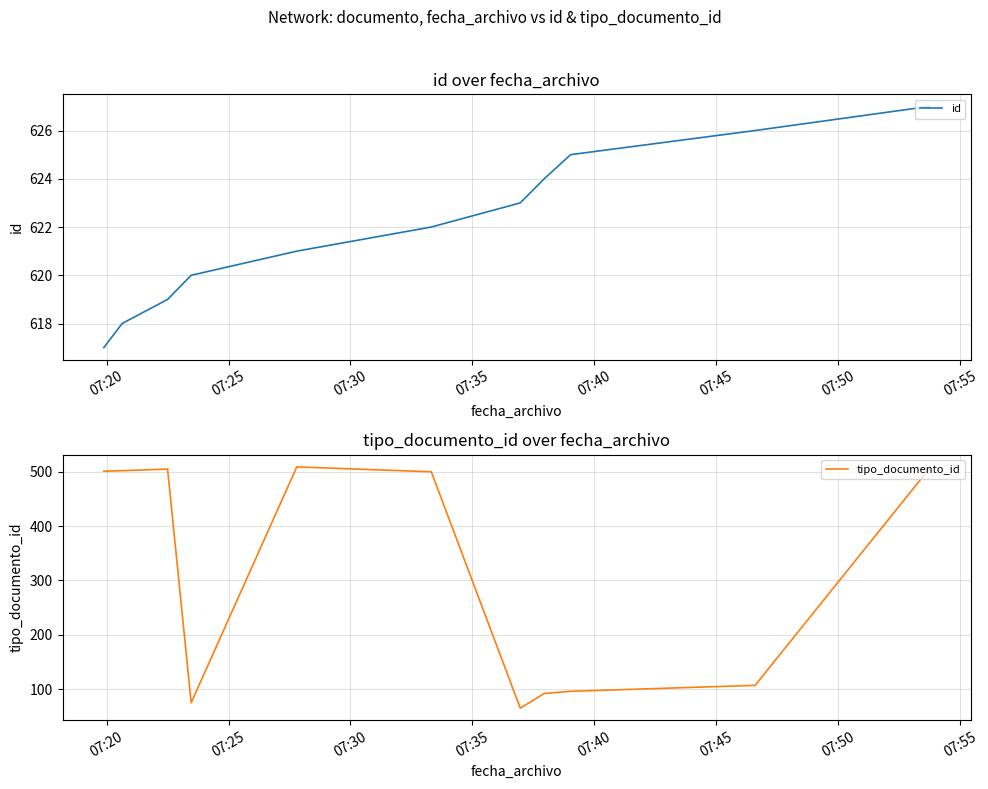

What is the maximum value for id?

627